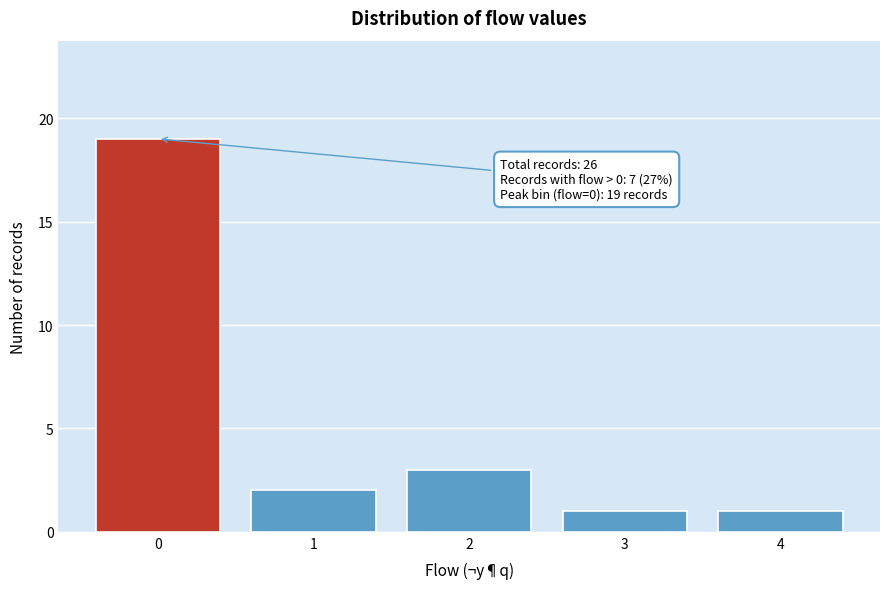

Reading left to right, what are all the values shown in this chart?

19	2	3	1	1